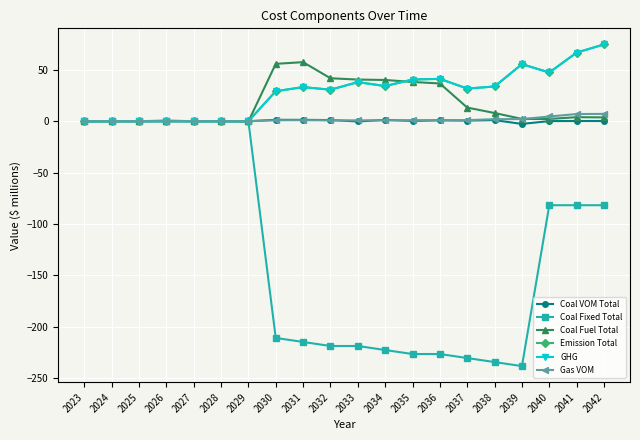

True or false: Coal Fuel Total has more than 1 points higher than both neighbors.

True